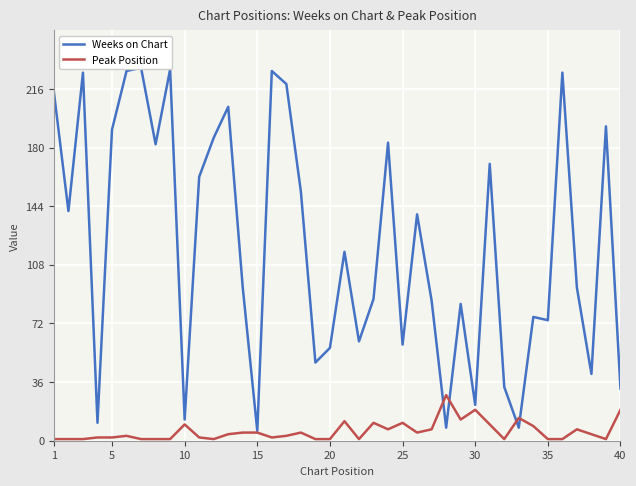

The value of Peak Position at 25 is 20. True or false?

False